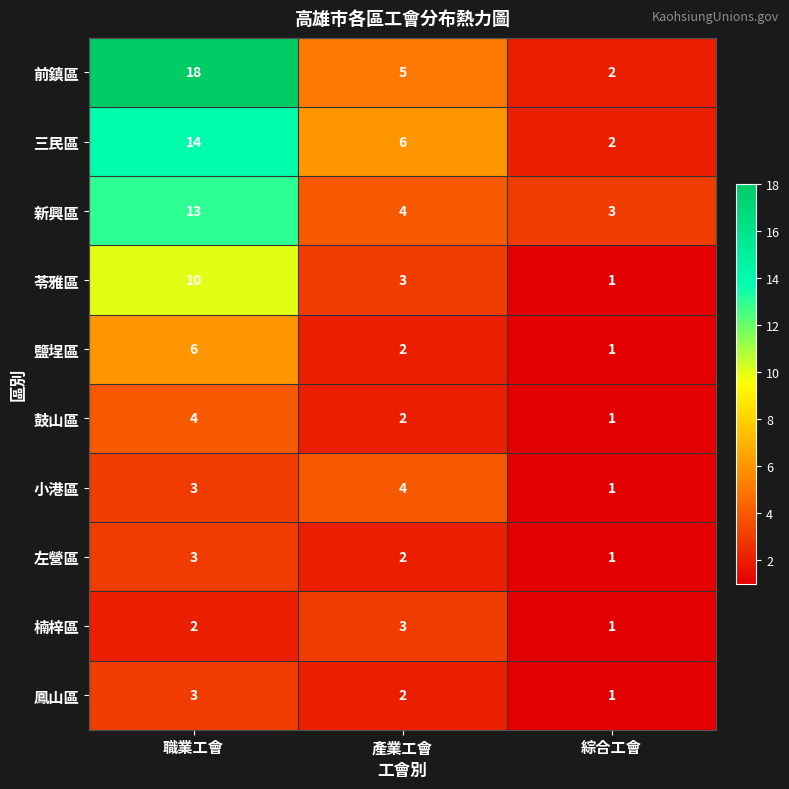

What value does the 左營區 series have at 職業工會?

3